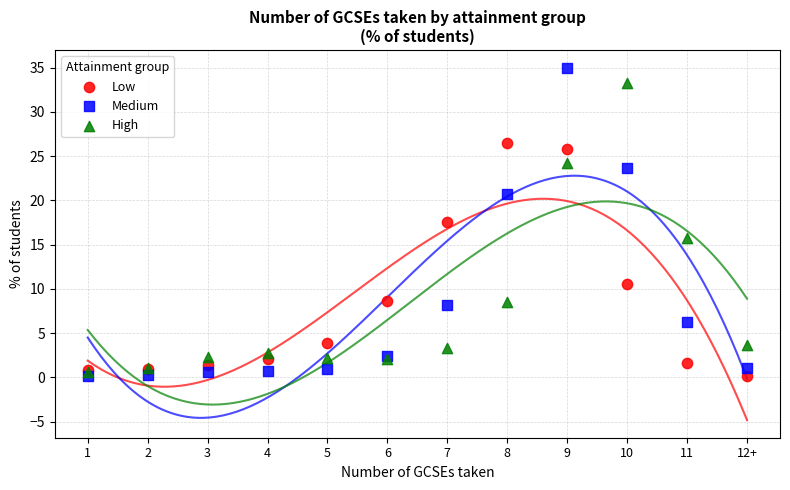

Across all series, what Y value is closest to 17?

17.6